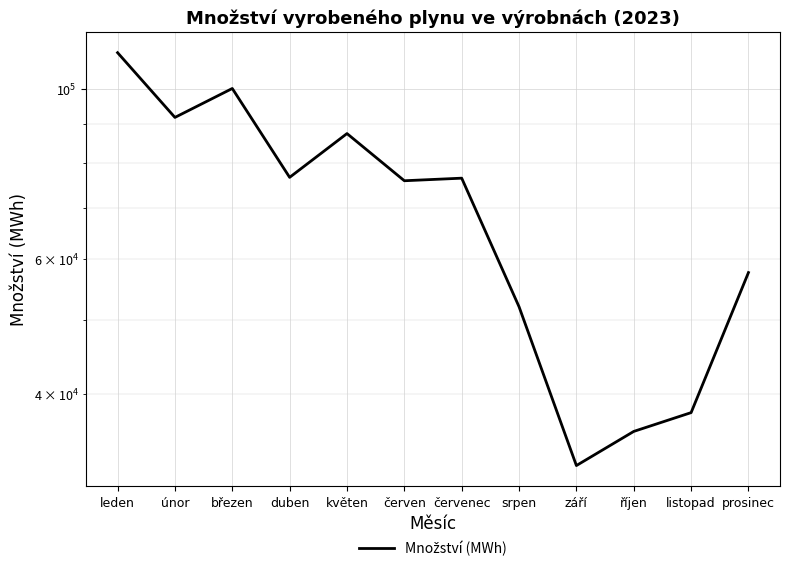

What is the change in value from duben to květen?

+10789.0